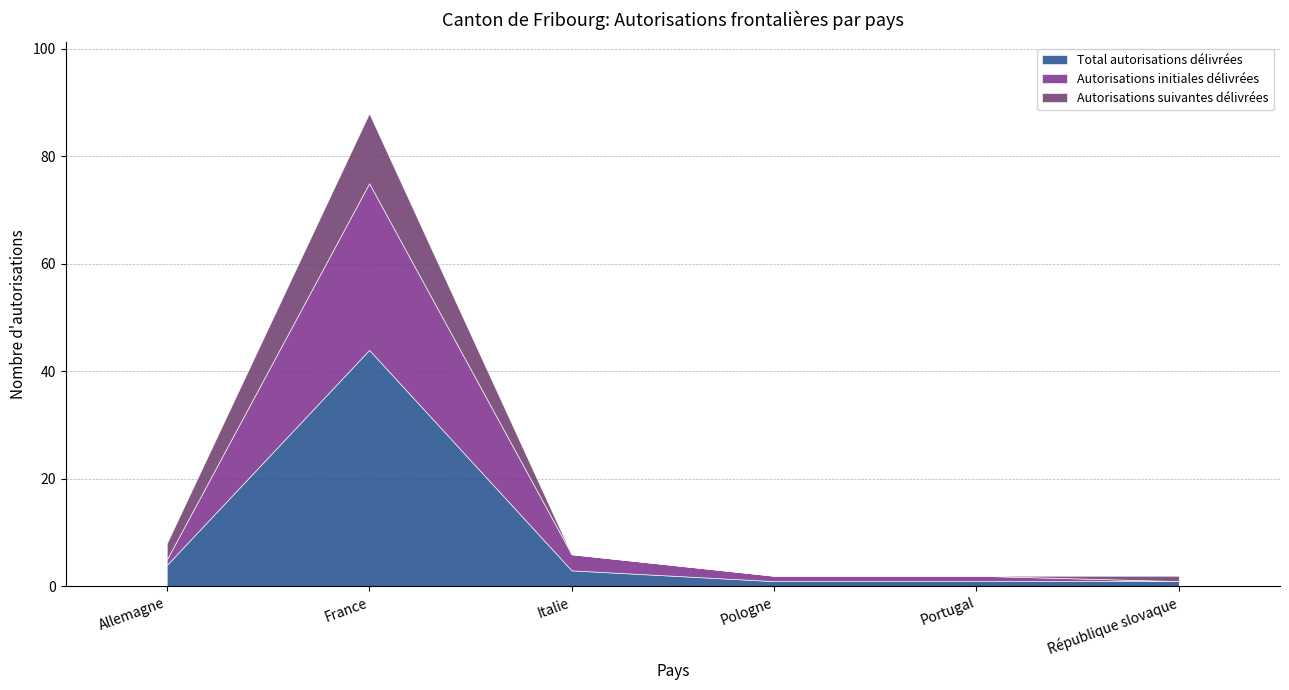

Which series has the widest spread of values?

Total autorisations délivrées